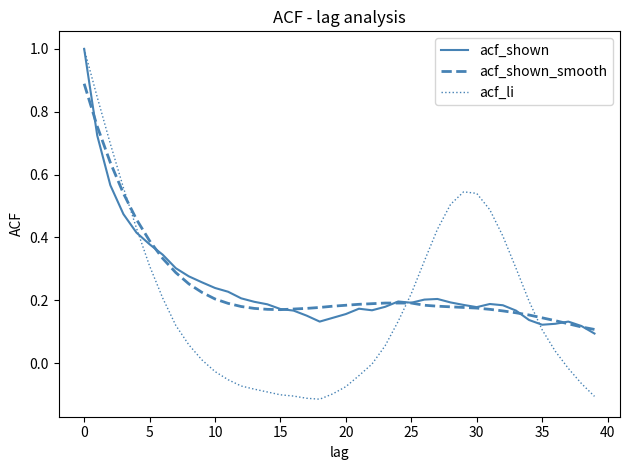

What is the greatest value displayed?

1.0